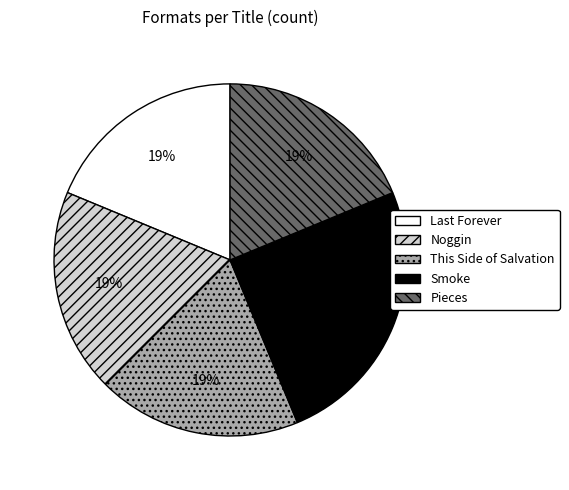

How many slices are in this pie chart?

5